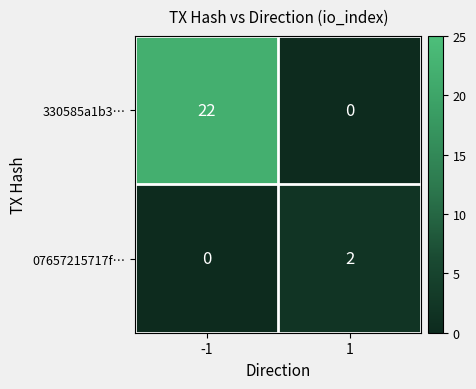

The 330585a1b3… series shows -13 at 1. True or false?

False